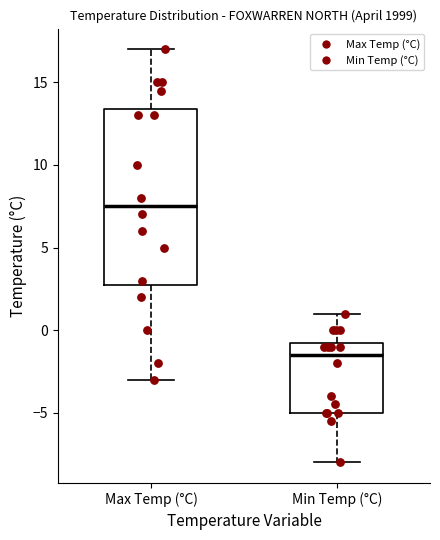

Reading left to right, read every box against the y-axis: the position of its median line, the range the box covers, and the ends of its whiskers. The values are not printed on the chart, so give them approximately, as read against the axis.

Max Temp (°C): median 7.5, box 3.0 to 13.5, whiskers -3.0 to 17.0
Min Temp (°C): median -1.5, box -5.0 to -0.5, whiskers -8.0 to 1.0